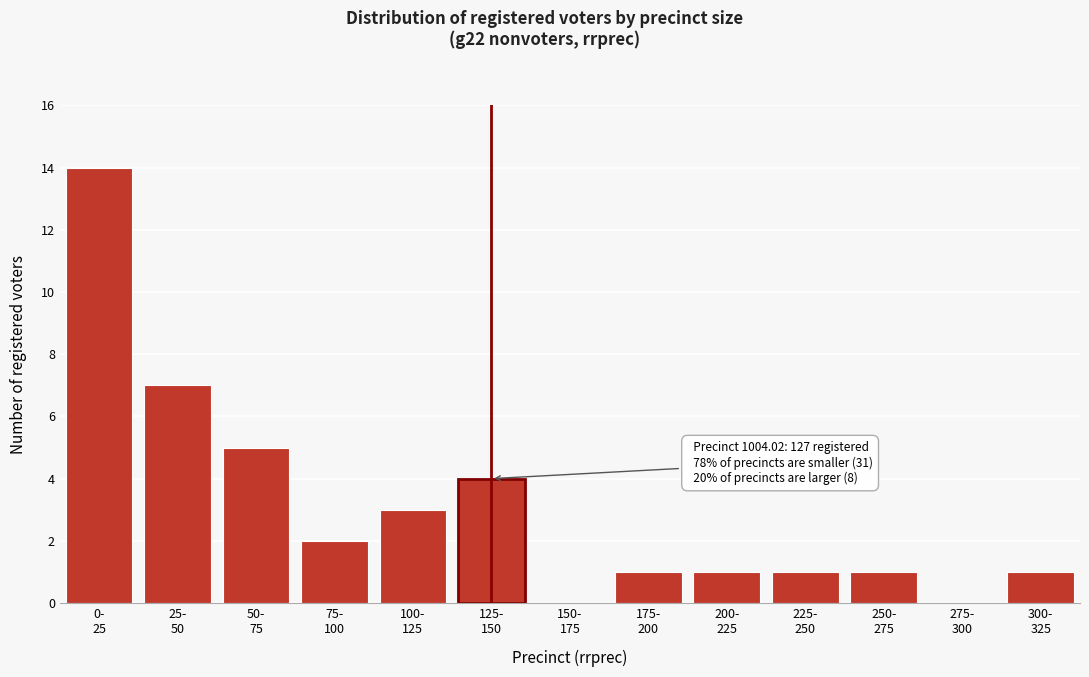

What is the maximum value shown in the chart?

14